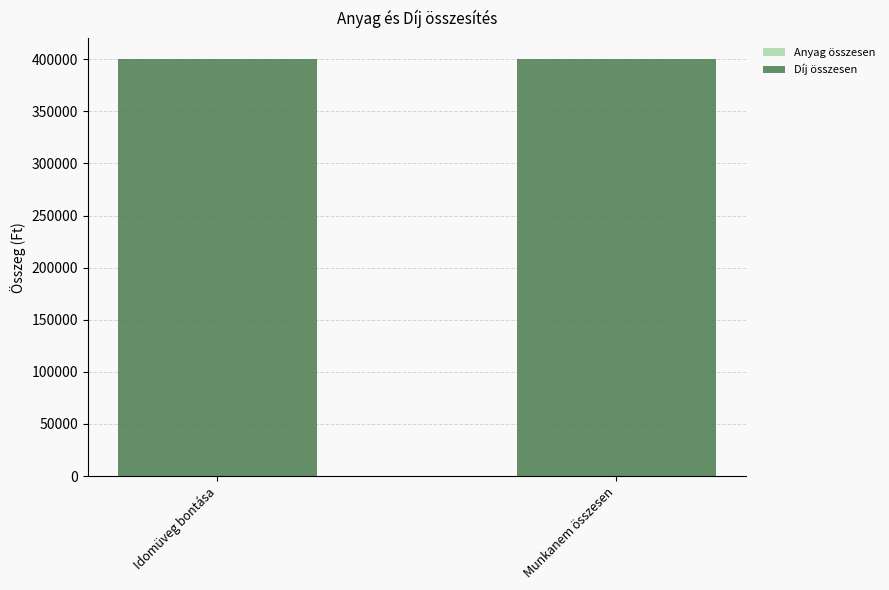

The value of Díj összesen at Munkanem összesen is 400128. True or false?

True